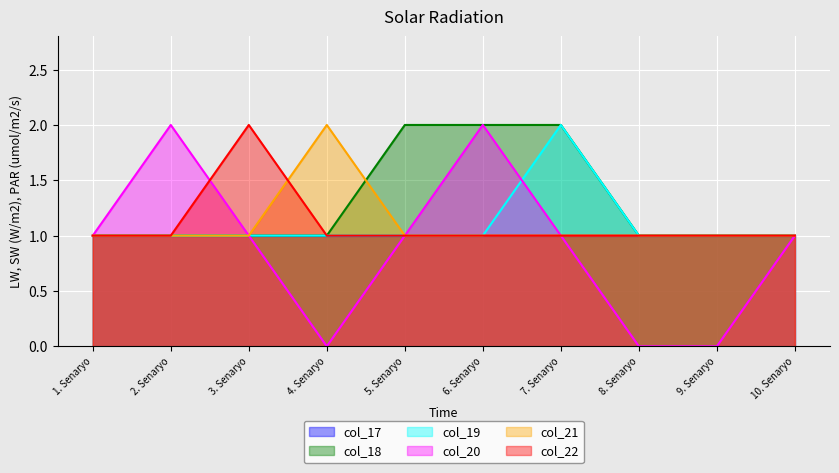

What are all the series names shown in the legend?

col_17, col_18, col_19, col_20, col_21, col_22